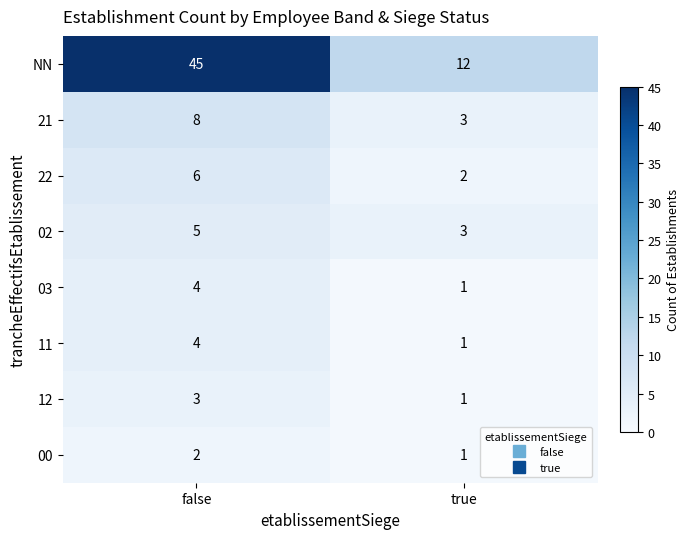

List the labels in order of 02 value, smallest first.

true, false